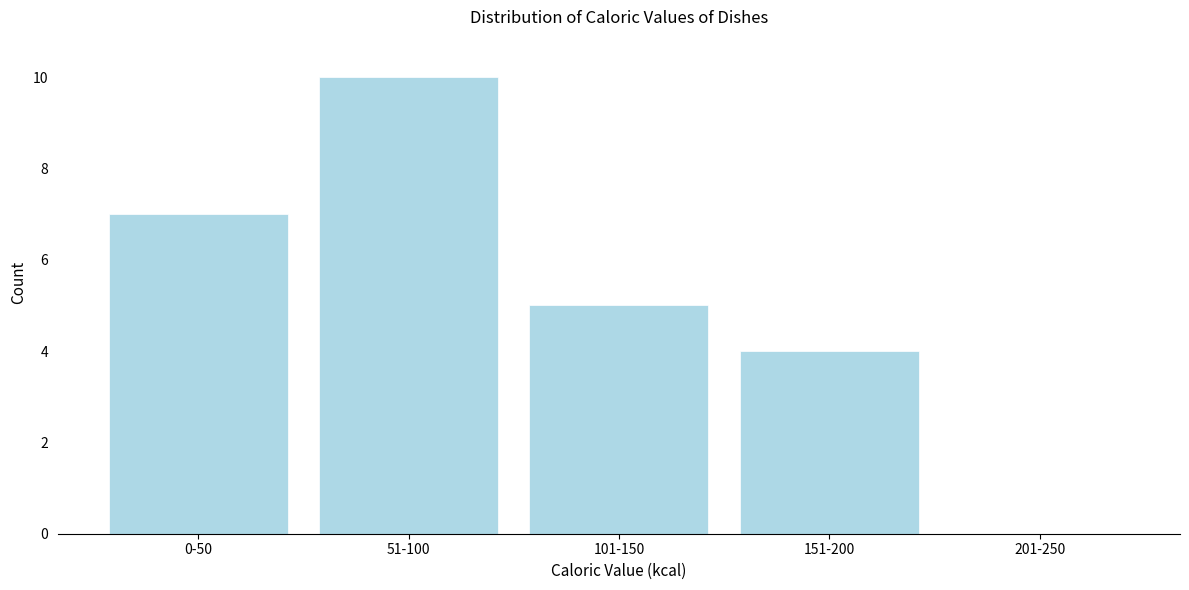

Reading right to left, list all the values displayed in this chart.

201-250=0	151-200=4	101-150=5	51-100=10	0-50=7